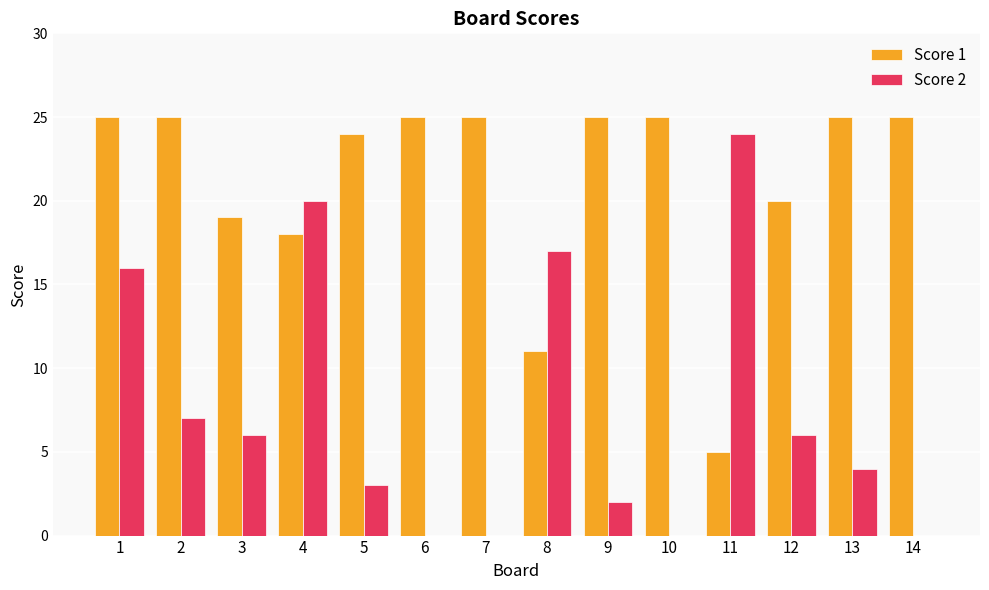

Reading left to right, what are all the values shown in this chart?

Score 1: 25	25	19	18	24	25	25	11	25	25	5	20	25	25
Score 2: 16	7	6	20	3	0	0	17	2	0	24	6	4	0